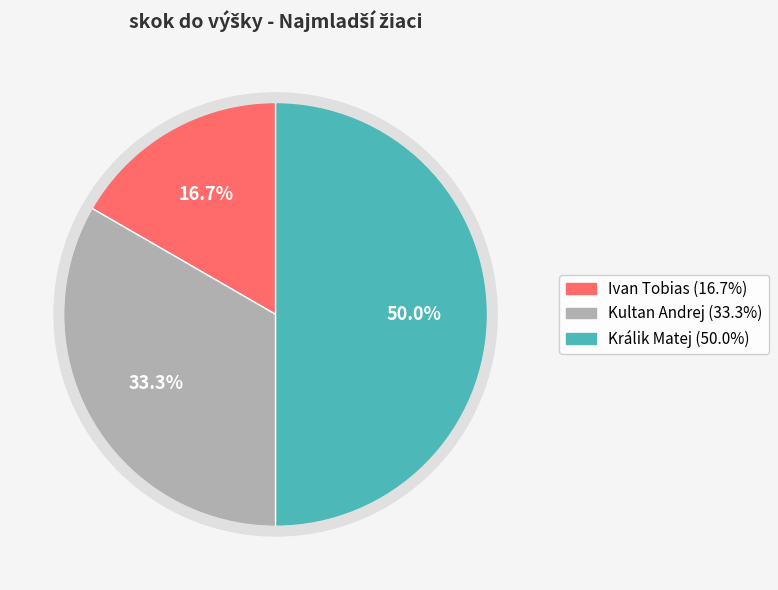

What percentage is the Králik Matej slice, to the nearest percent?

50%